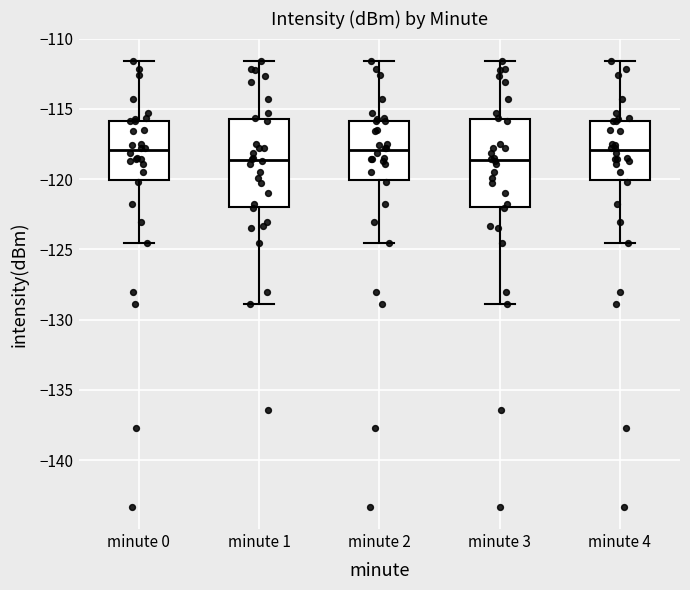

Where does the median line of the box for minute 1 sit on the y-axis? The values are not printed on the chart, so give them approximately, as read against the axis.

-118.5